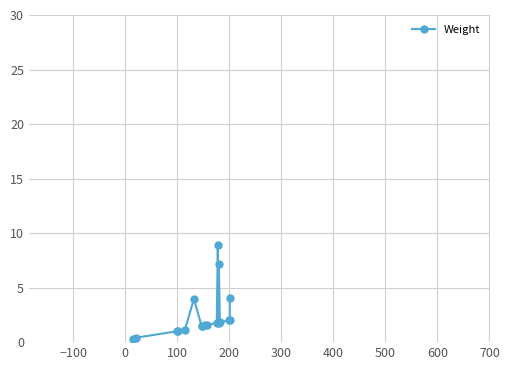

How many data points are above 1?

15